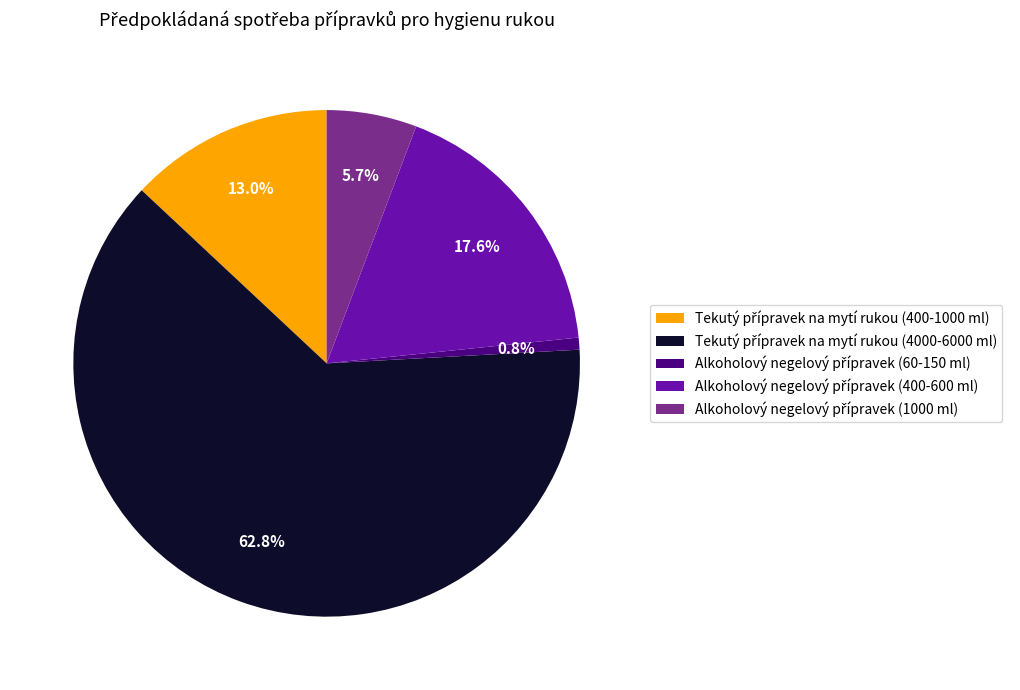

Is there any slice that represents more than half of the pie?

Yes